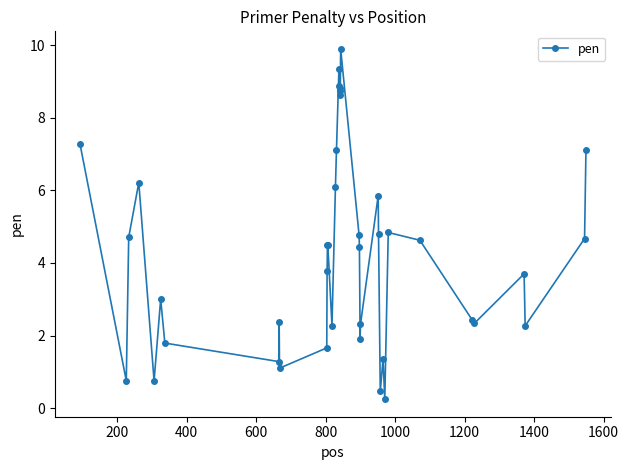

What is the value of the 22nd point from the left?

8.8